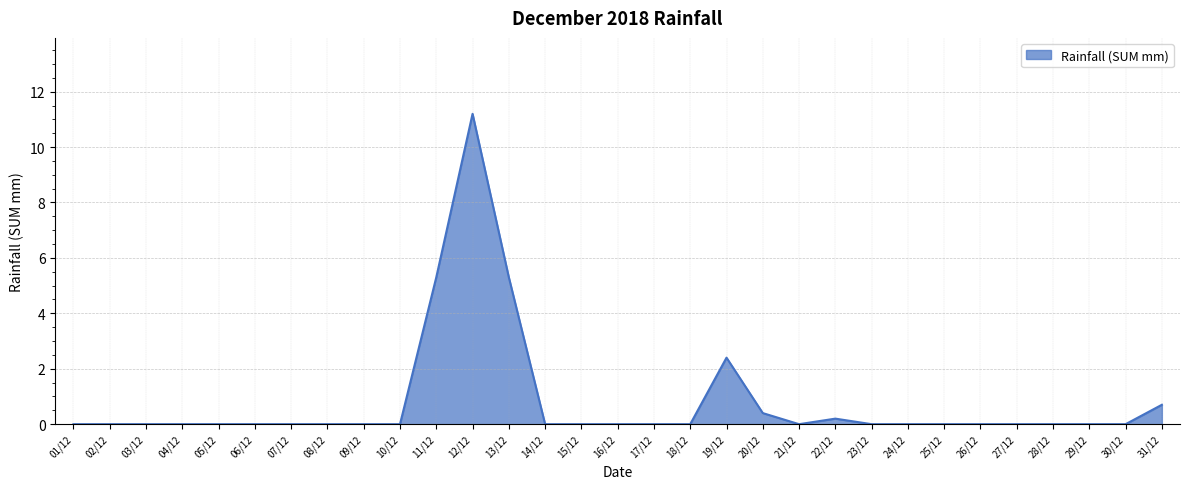

Which label corresponds to the largest value in the chart?

12/12